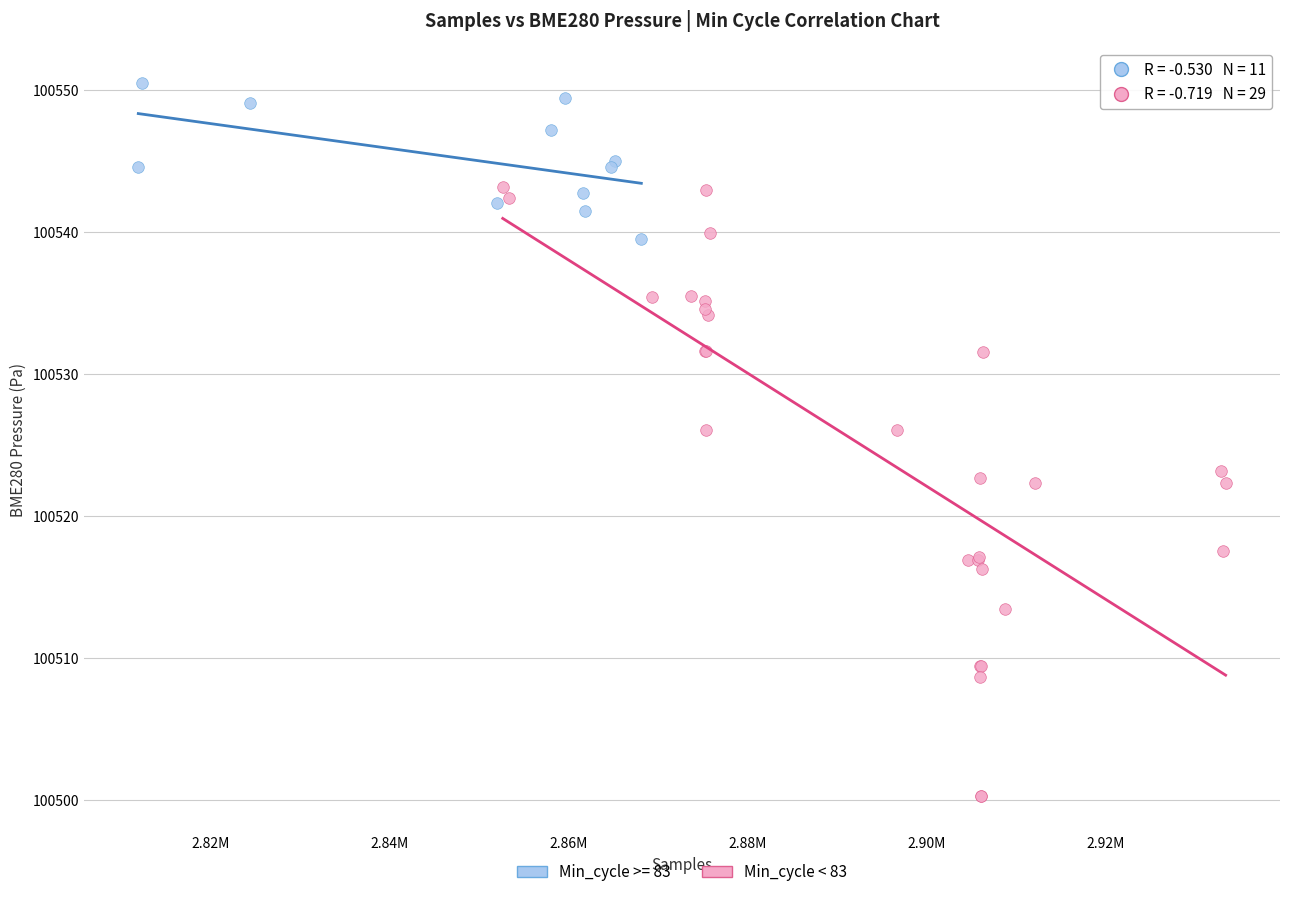

Which series contains the highest Y value?

Min_cycle >= 83